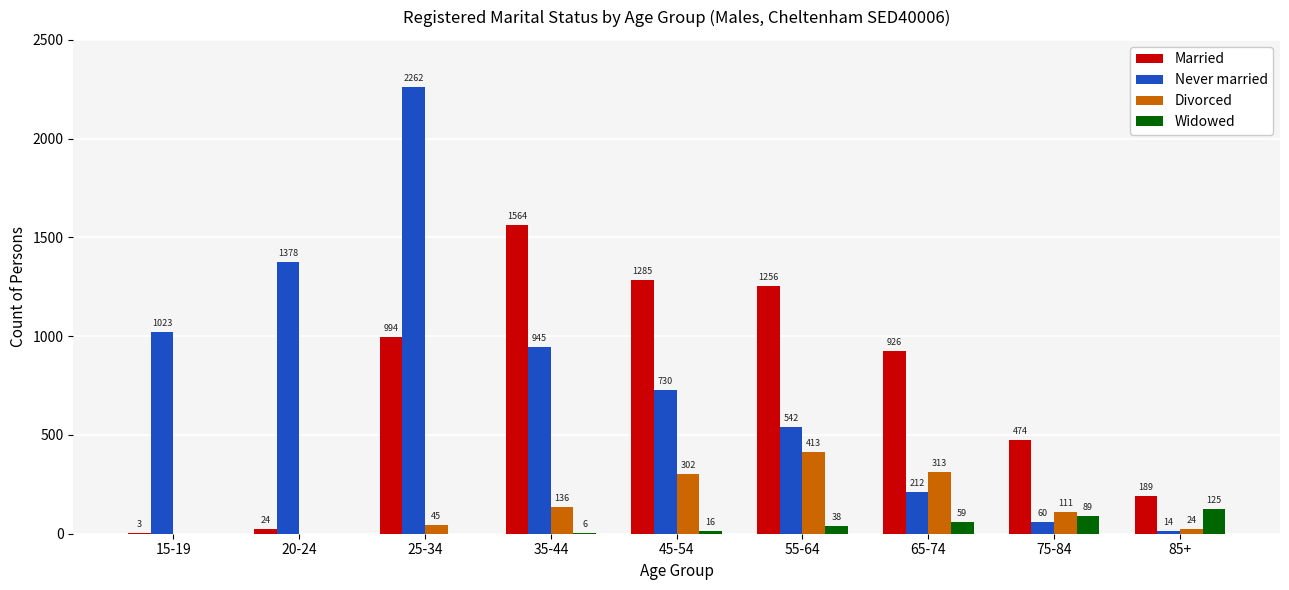

How many groups of bars are there?

9